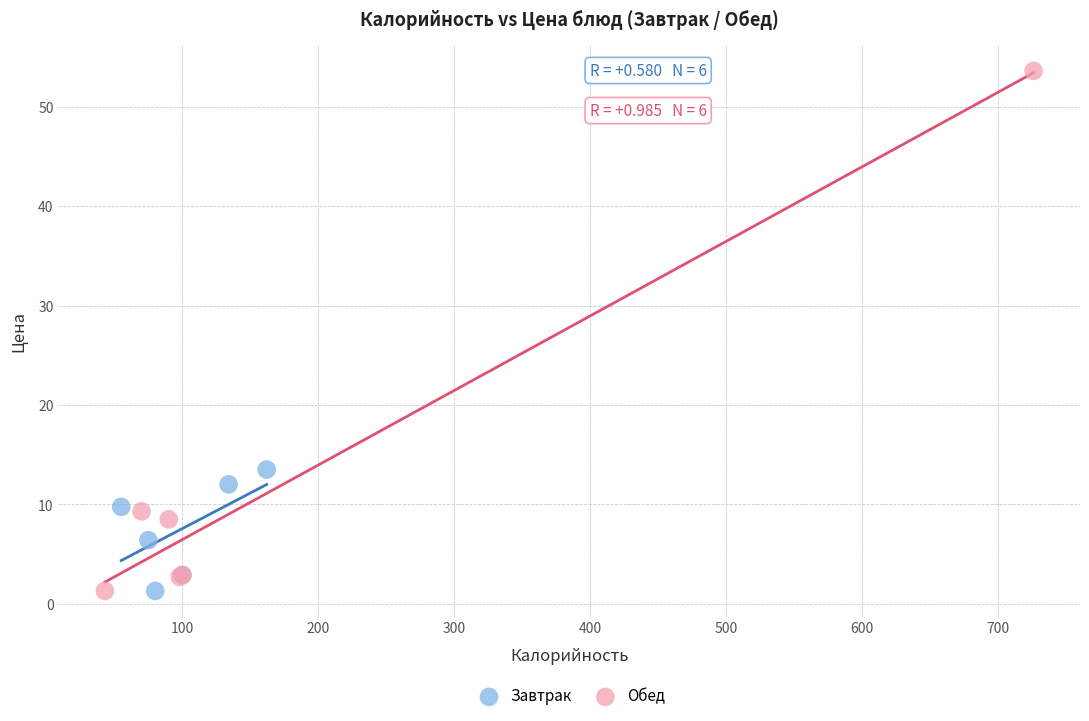

Which series contains the highest Y value?

Обед